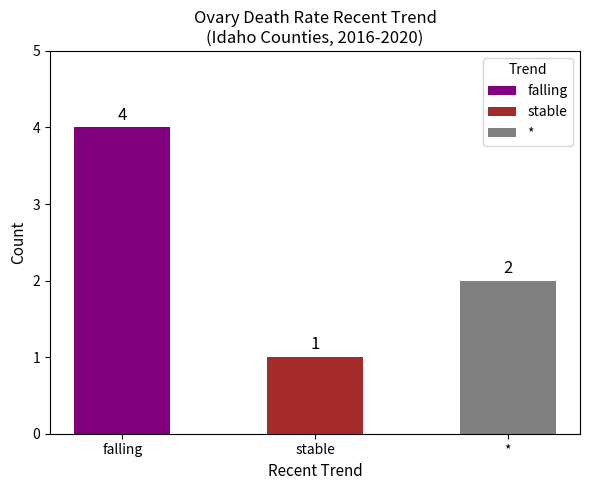

Which category has the lowest value across all series?

stable